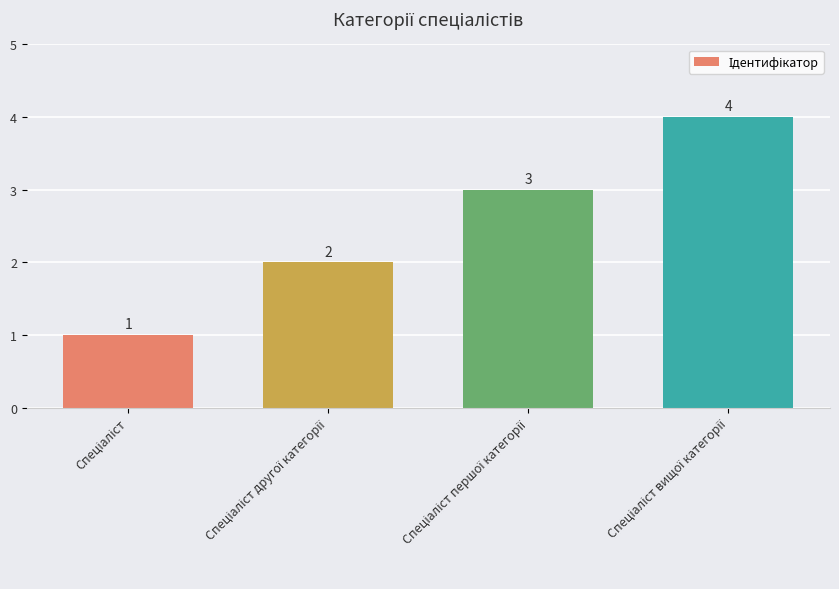

What is the maximum value shown in the chart?

4